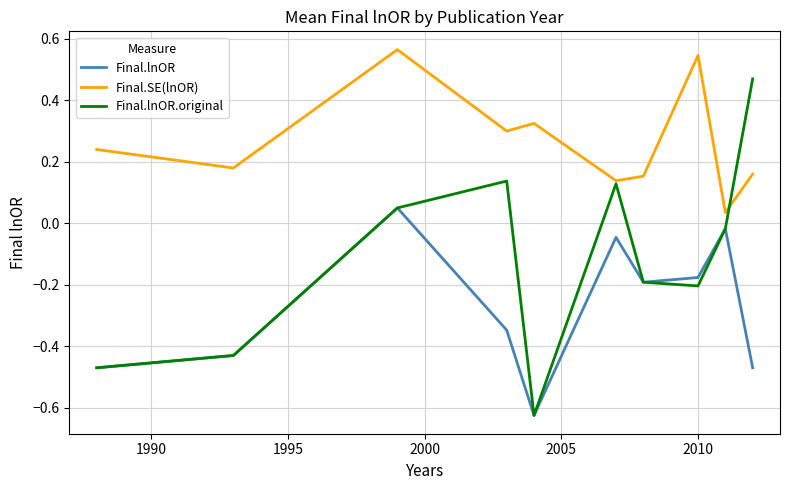

Which series has the largest range (max minus min)?

Final.lnOR.original